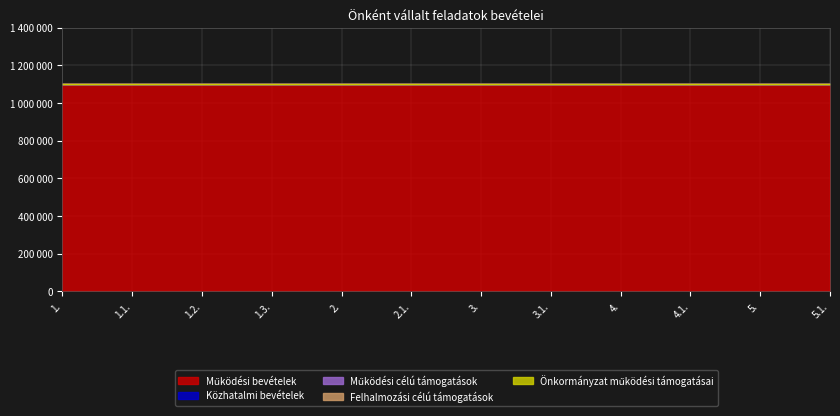

Is the value of Működési célú támogatások at 4.1. greater than the value of Felhalmozási célú támogatások at 1.?

No